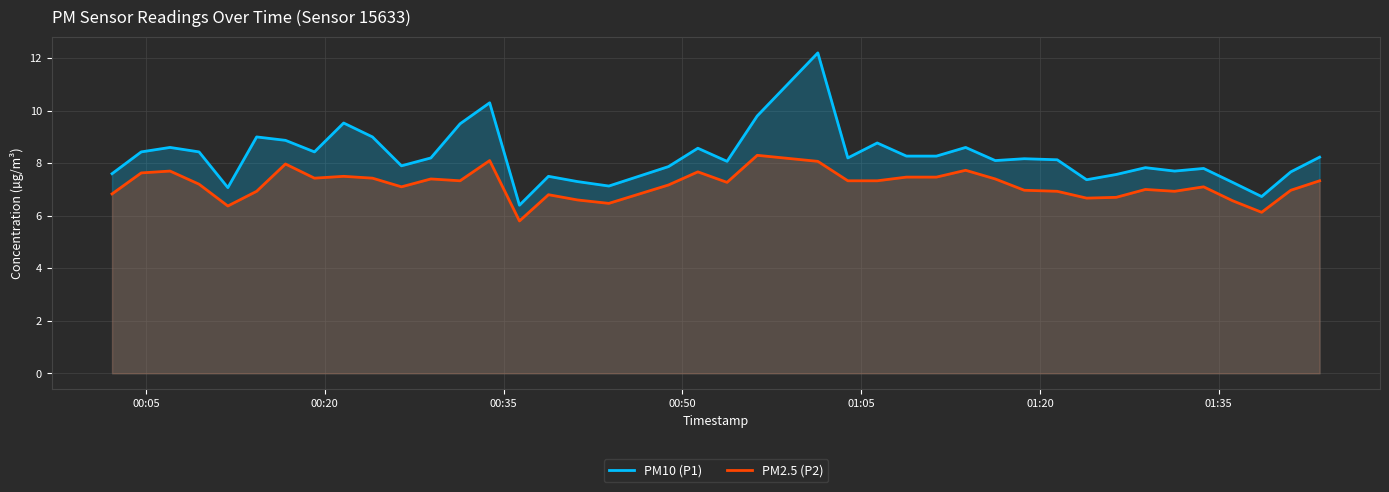

How many lines are shown in the chart?

2